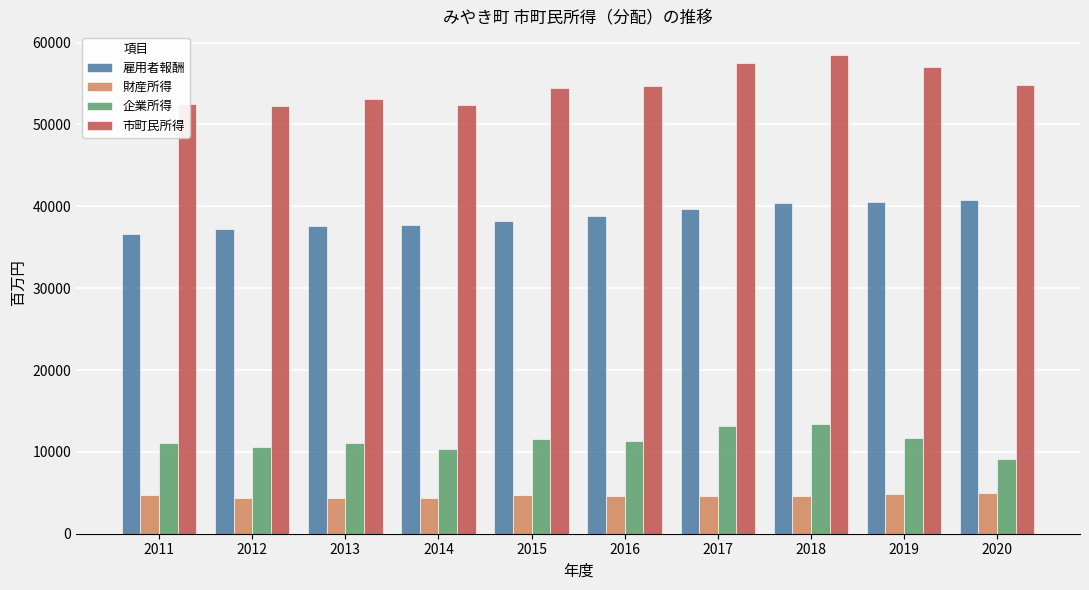

How many distinct data groups are displayed?

4